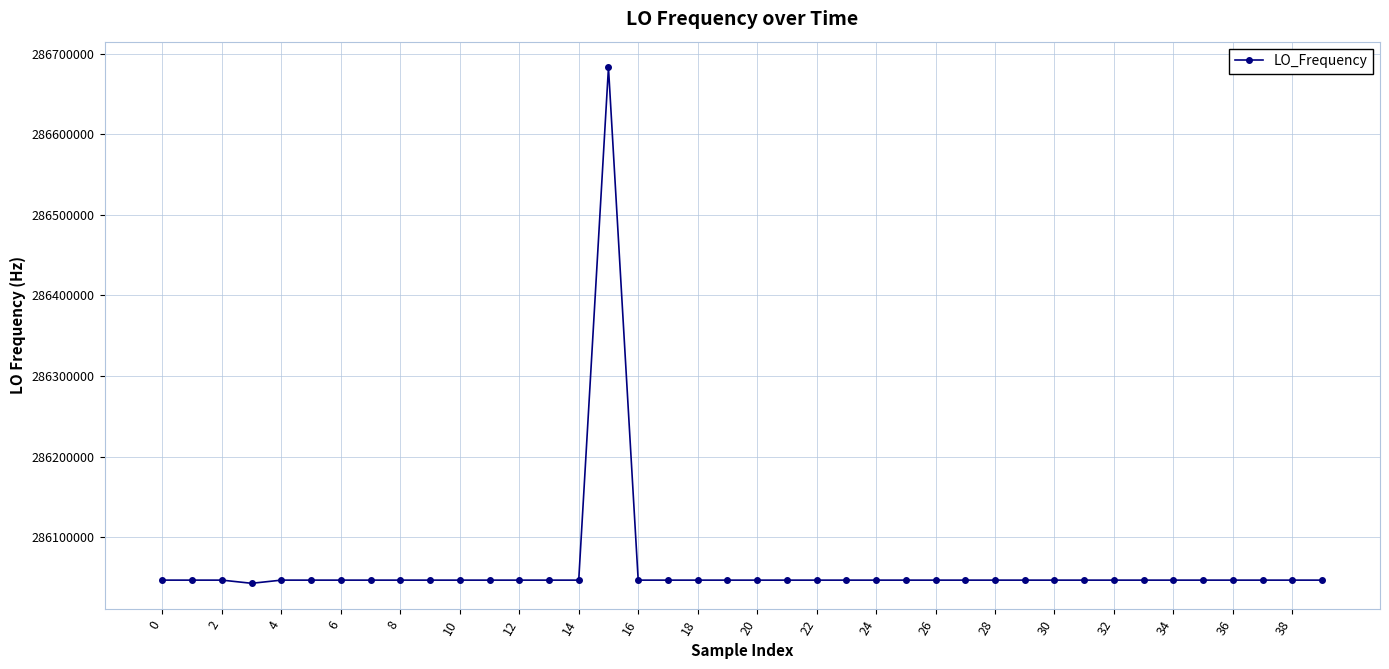

What is the difference between the maximum and minimum values?

639642.9